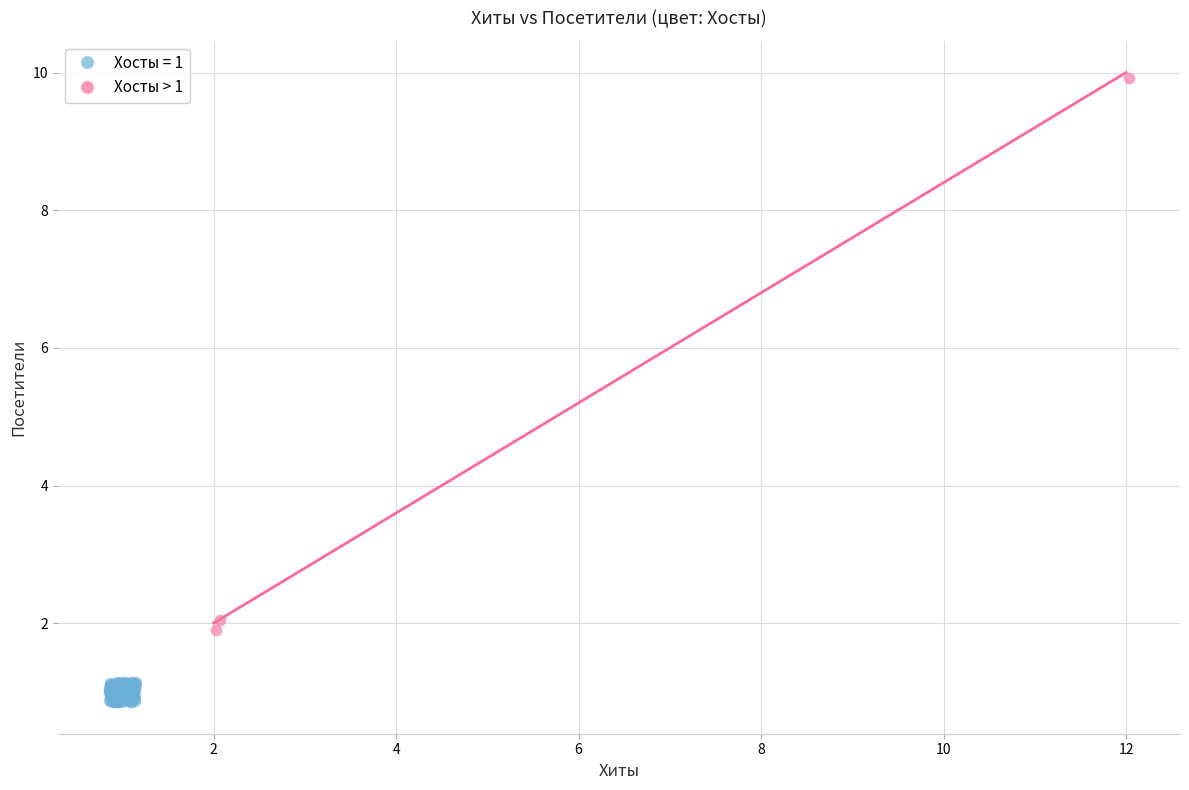

Which series contains the lowest Y value?

Хосты = 1